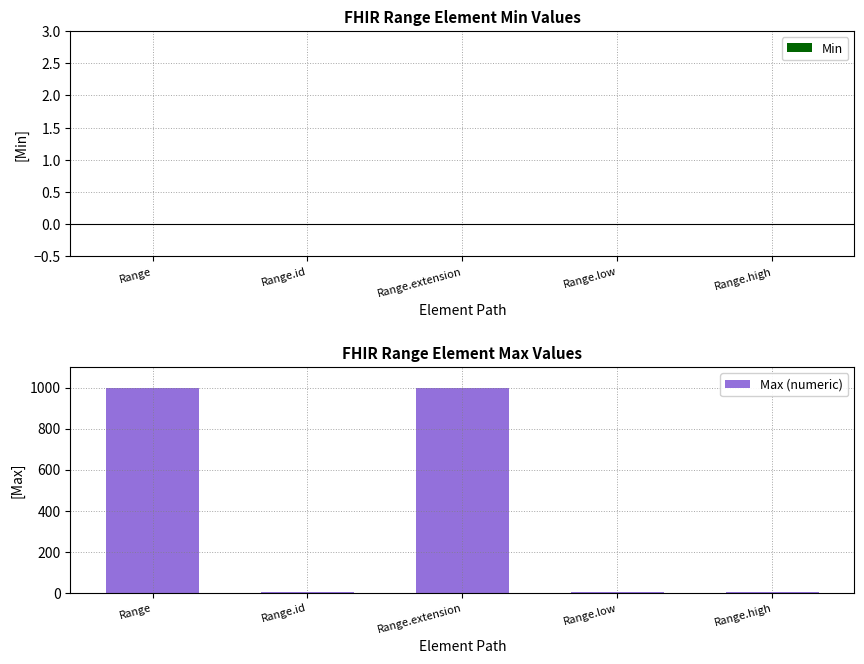

What is the sum of all values?

2001